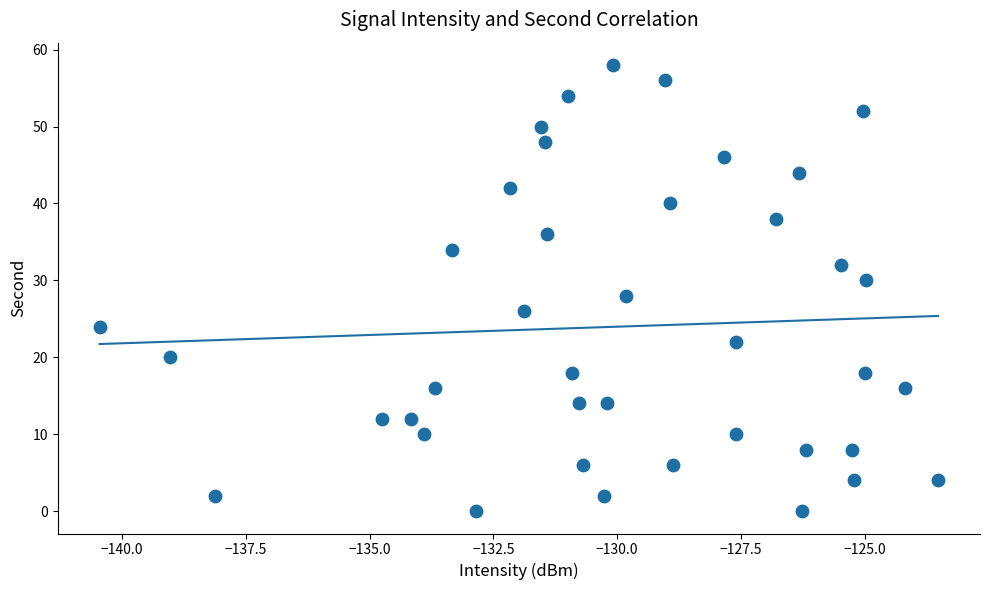

What is the range of Y values (max minus min)?

58